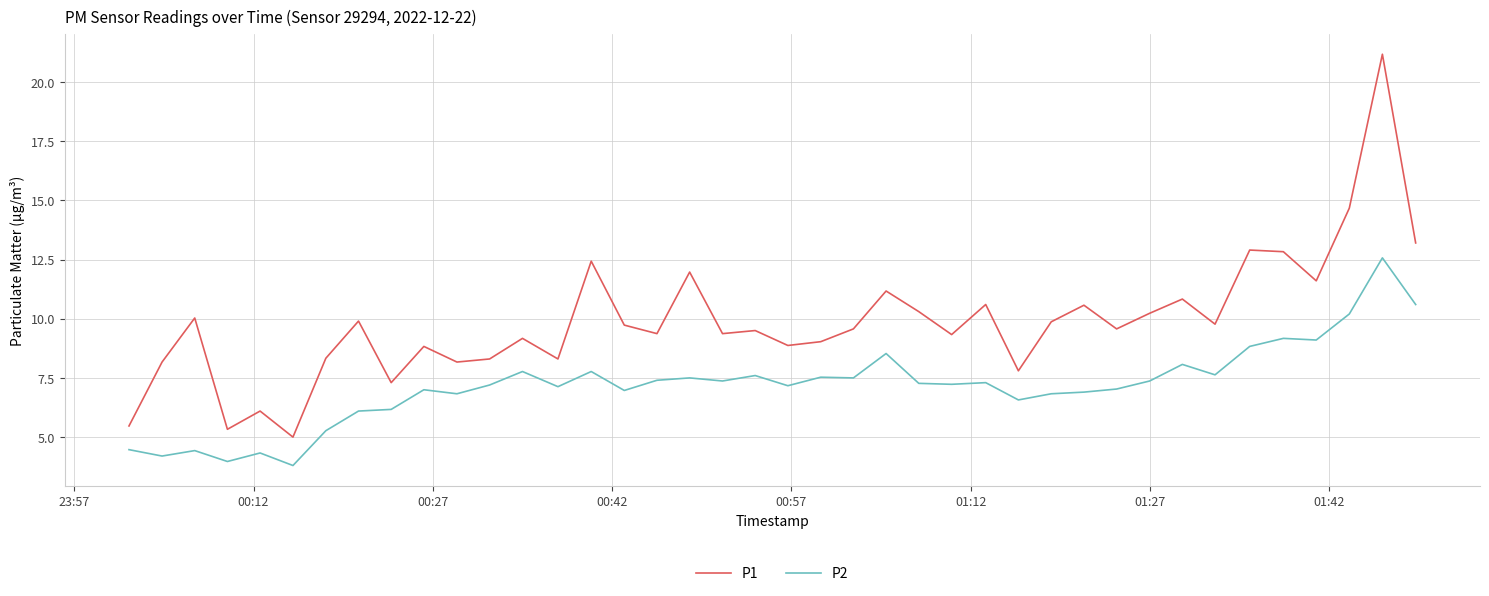

Rank the series by their maximum value, from highest to lowest.

P1, P2